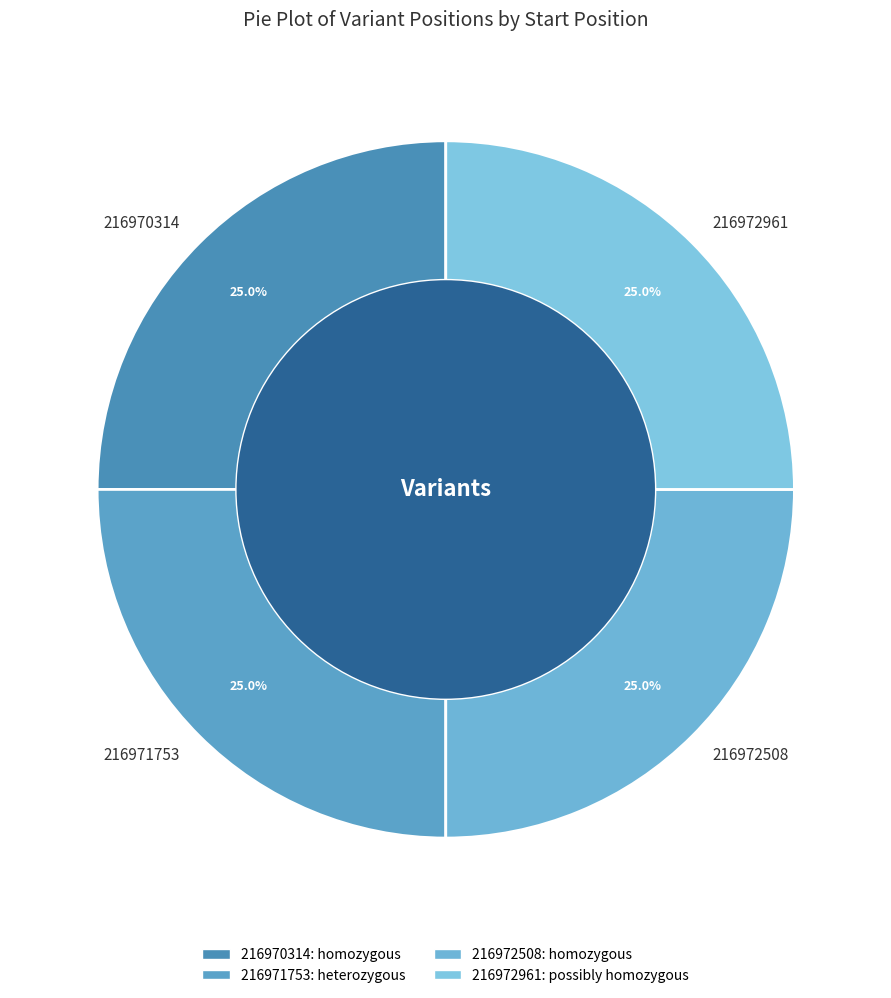

To the nearest percent, what portion does 216970314 represent?

25%